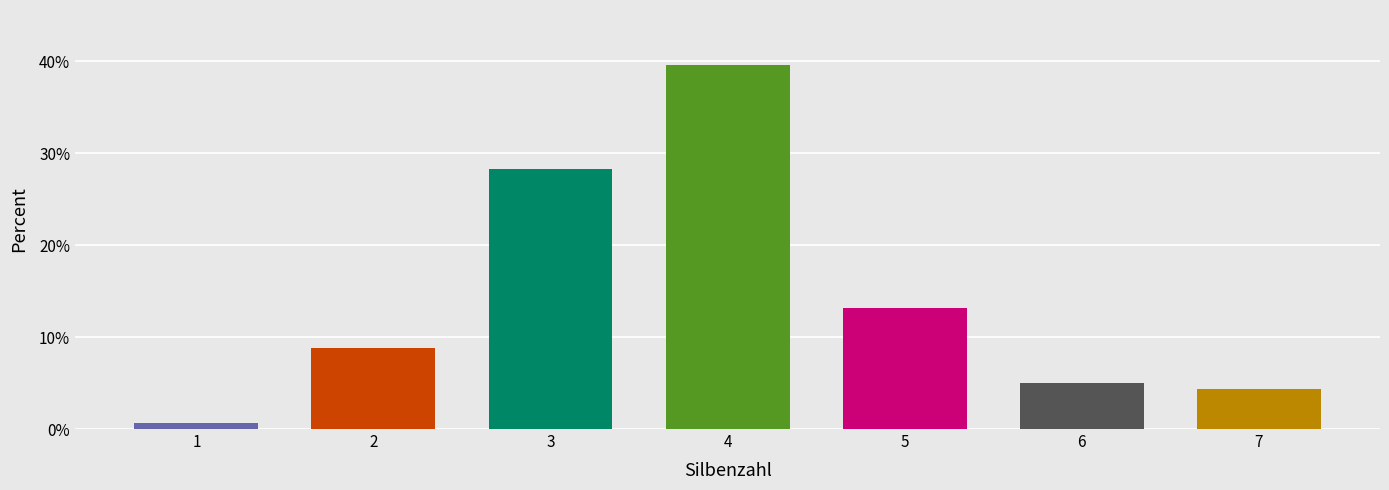

The value at 5 is 4.8. True or false?

False